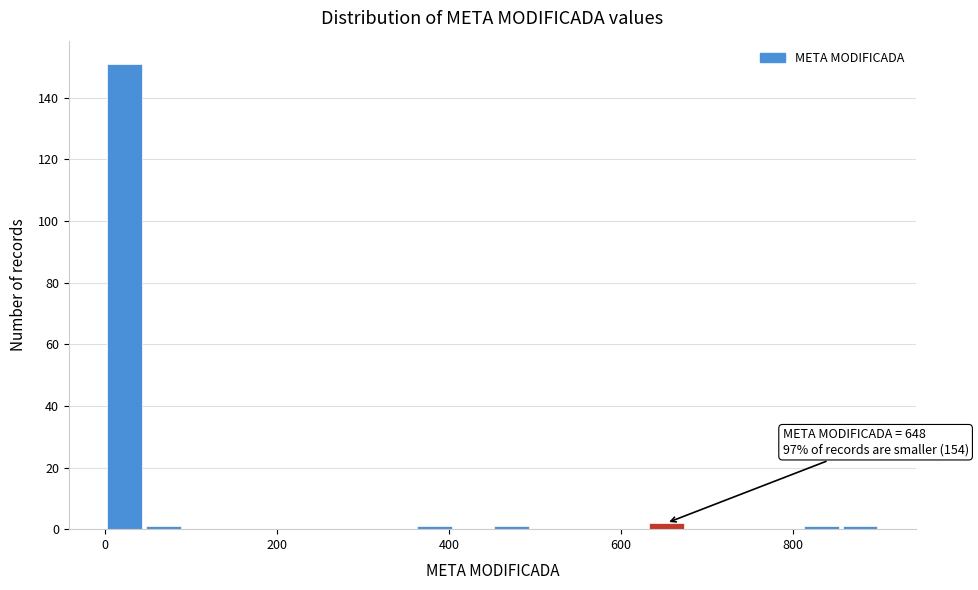

Read against the x-axis, roughly where is the centre of the tallest bar?

20